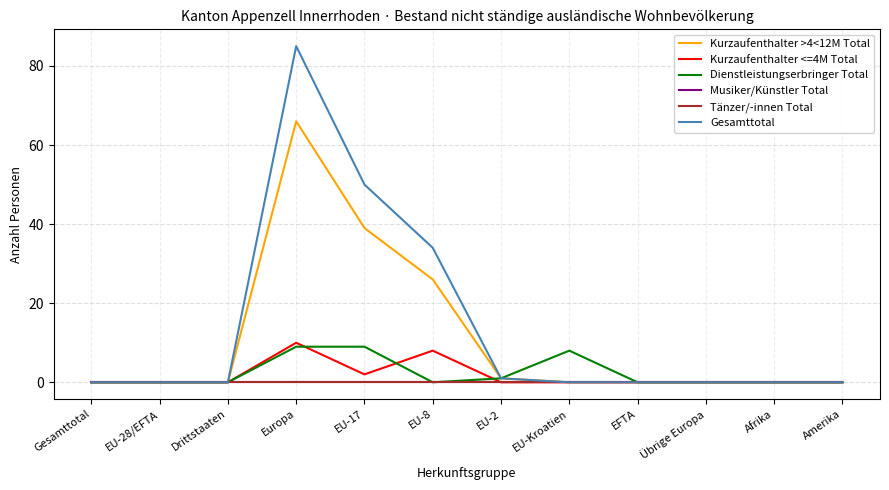

At which label is Gesamttotal closest to 42?

EU-17